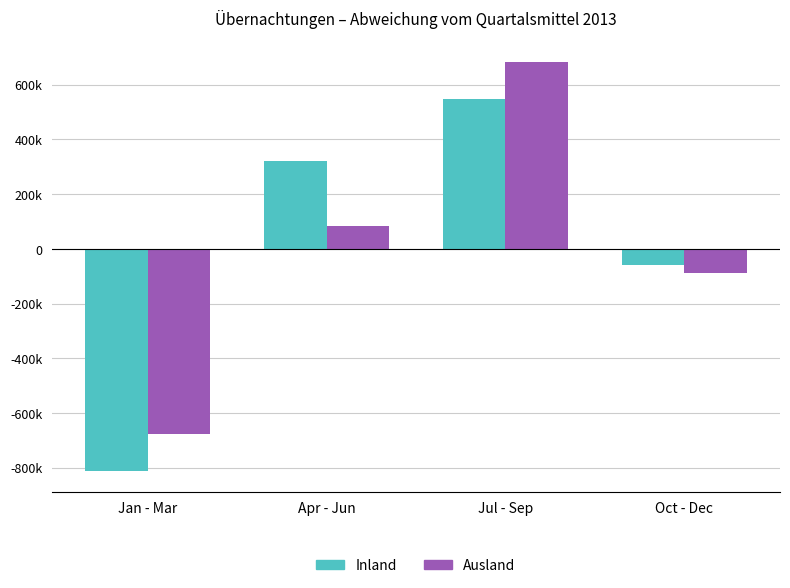

Which series has the widest spread of values?

Inland